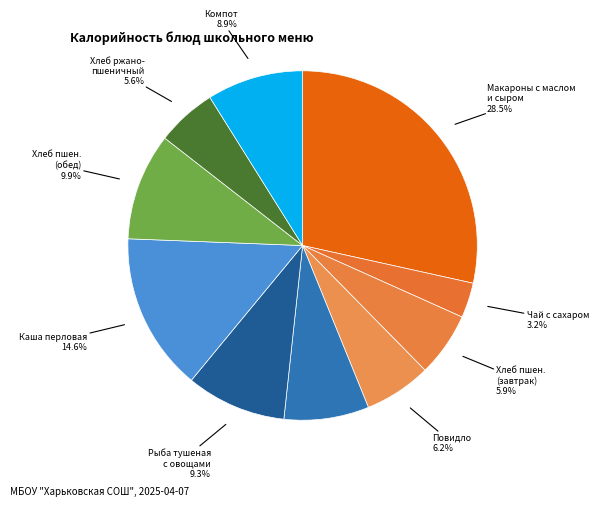

Which category has the smallest portion of the pie?

Чай с сахаром